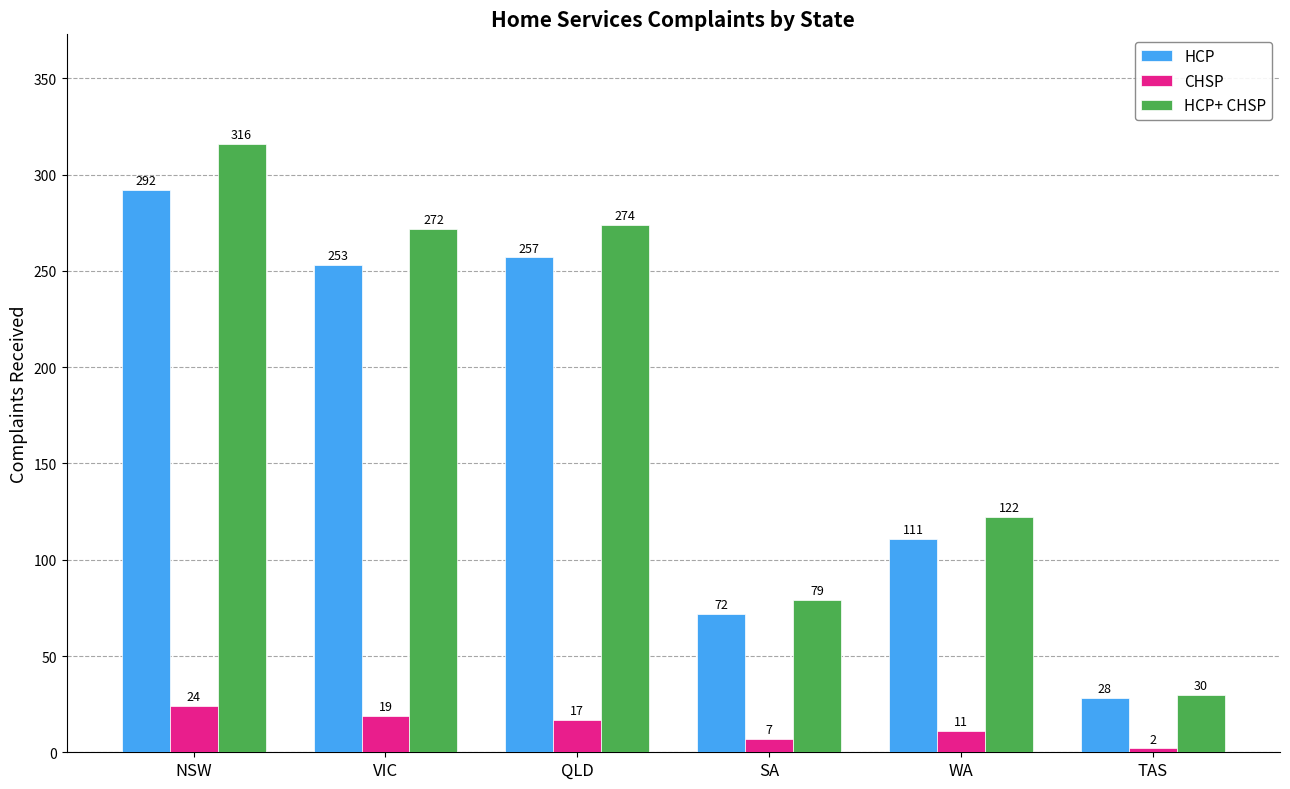

At which category does the chart reach its minimum across all series?

TAS